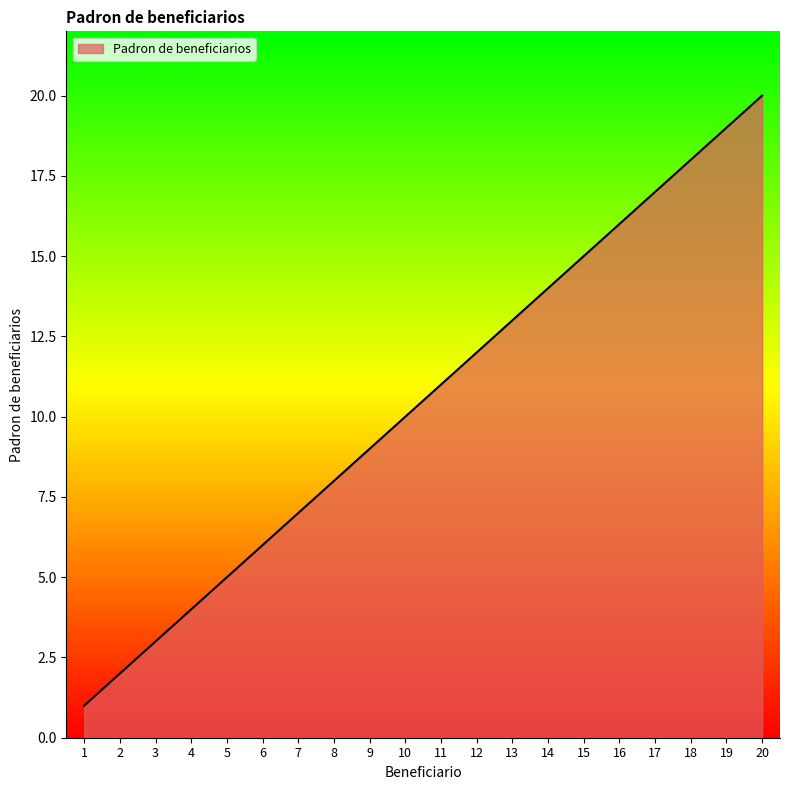

How many series are shown in this chart?

1